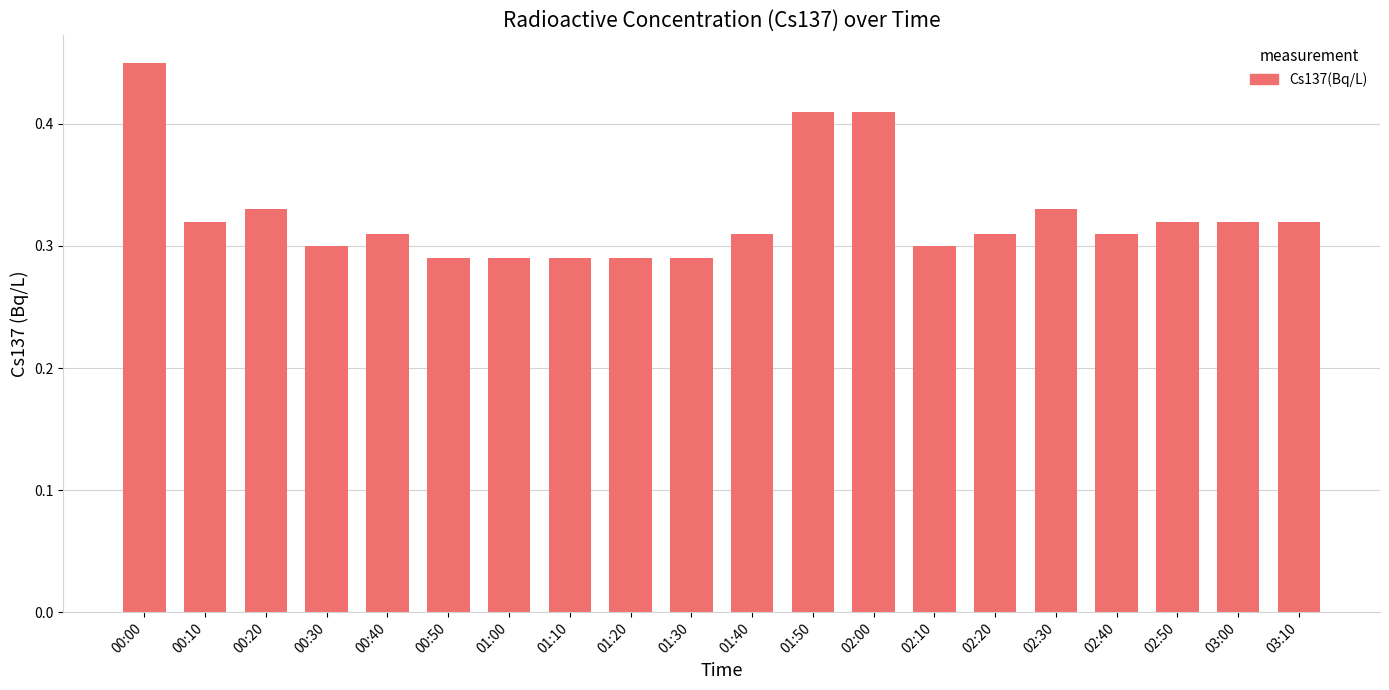

Count the values in the range 0 to 1.

20